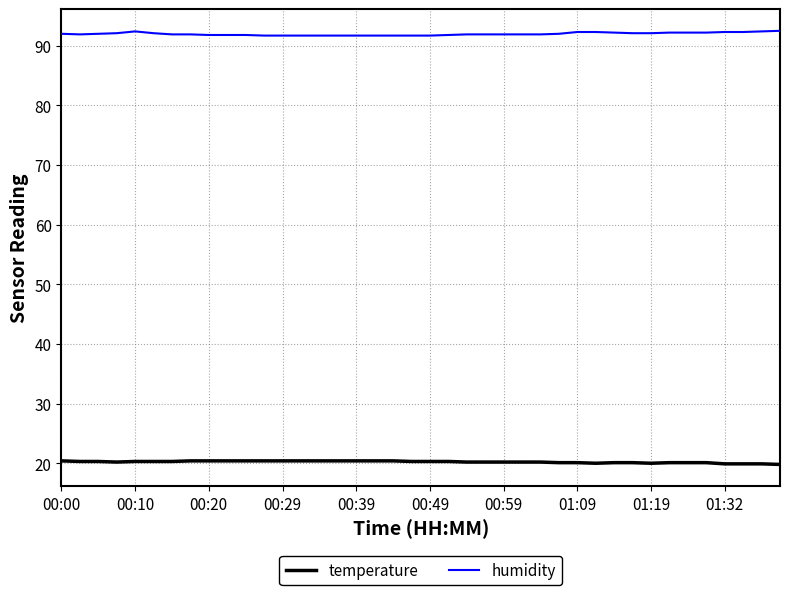

What is the highest value of the humidity series?

92.5